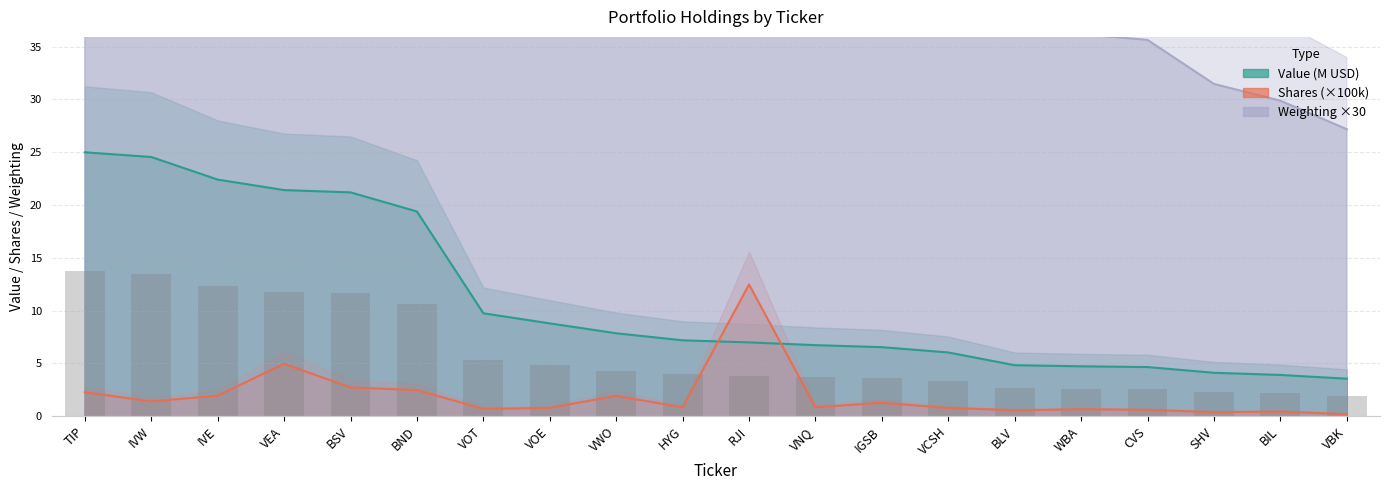

Is the value of Shares at VEA greater than the value of Value at VBK?

Yes